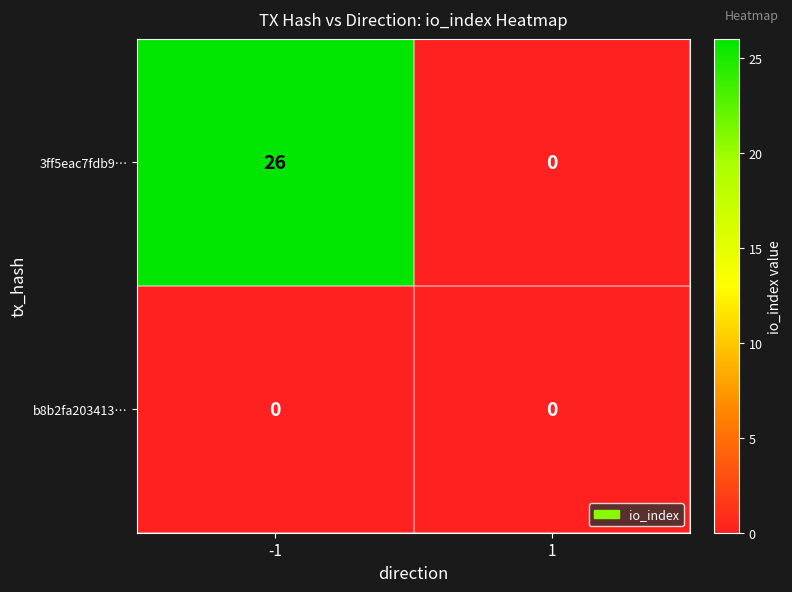

How many data points does each series have?

2